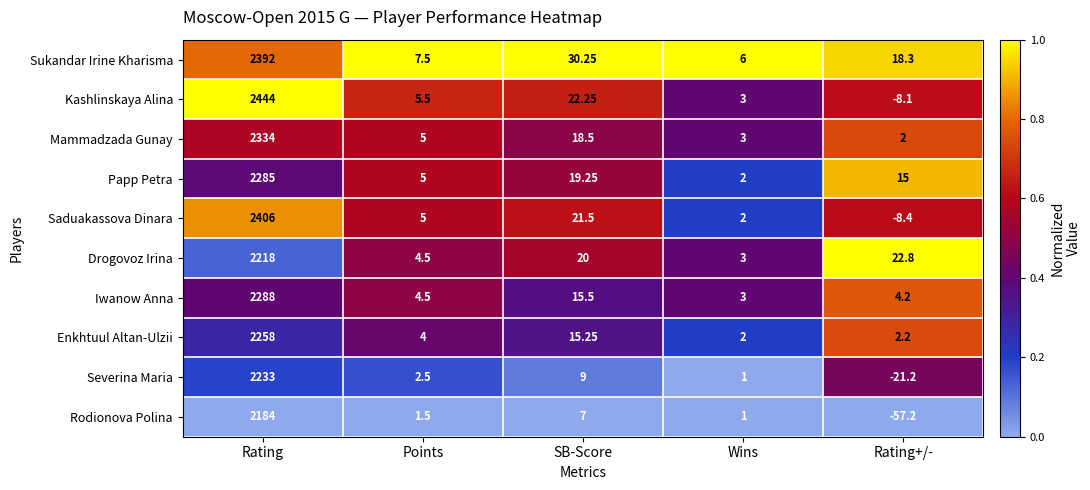

Count the number of data series in this chart.

10